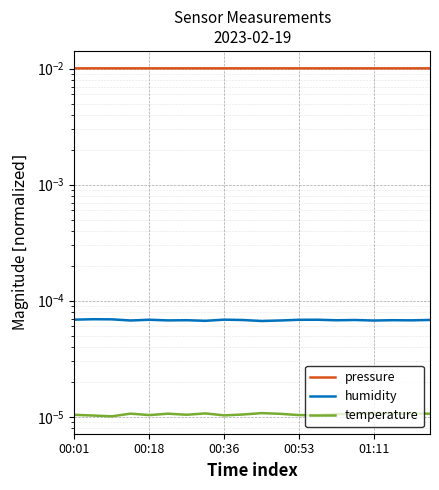

What is the label of the 10th point from the left?

9